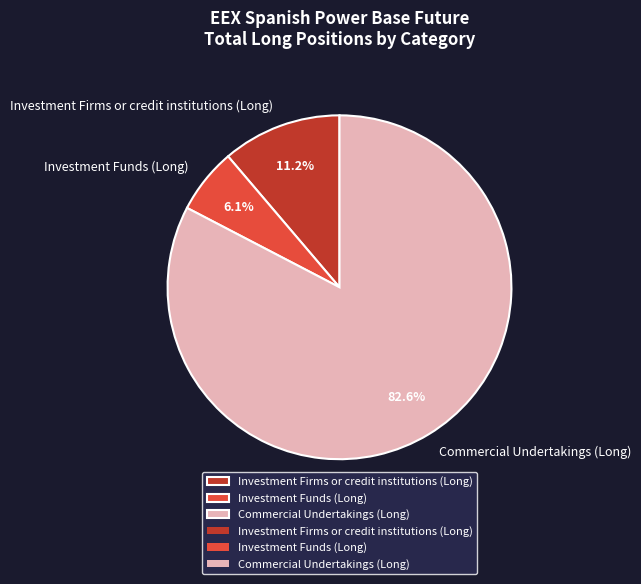

To the nearest percent, what is the combined percentage of Investment Firms or credit institutions (Long) and Investment Funds (Long)?

17%